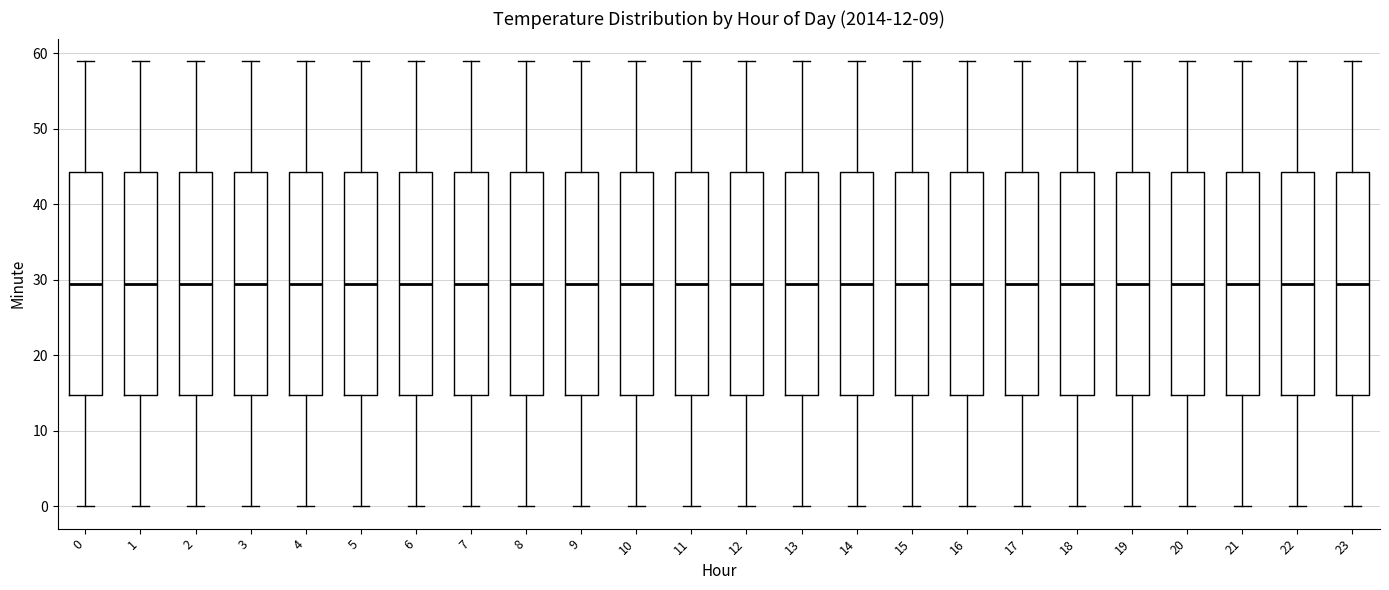

Reading left to right, transcribe this box plot: for each box, give where its median line is, the range the box spans, and where its two whiskers end, as read against the y-axis. The values are not printed on the chart, so give them approximately, as read against the axis.

0: median 30, box 15 to 44, whiskers 0 to 59
1: median 30, box 15 to 44, whiskers 0 to 59
2: median 30, box 15 to 44, whiskers 0 to 59
3: median 30, box 15 to 44, whiskers 0 to 59
4: median 30, box 15 to 44, whiskers 0 to 59
5: median 30, box 15 to 44, whiskers 0 to 59
6: median 30, box 15 to 44, whiskers 0 to 59
7: median 30, box 15 to 44, whiskers 0 to 59
8: median 30, box 15 to 44, whiskers 0 to 59
9: median 30, box 15 to 44, whiskers 0 to 59
10: median 30, box 15 to 44, whiskers 0 to 59
11: median 30, box 15 to 44, whiskers 0 to 59
12: median 30, box 15 to 44, whiskers 0 to 59
13: median 30, box 15 to 44, whiskers 0 to 59
14: median 30, box 15 to 44, whiskers 0 to 59
15: median 30, box 15 to 44, whiskers 0 to 59
16: median 30, box 15 to 44, whiskers 0 to 59
17: median 30, box 15 to 44, whiskers 0 to 59
18: median 30, box 15 to 44, whiskers 0 to 59
19: median 30, box 15 to 44, whiskers 0 to 59
20: median 30, box 15 to 44, whiskers 0 to 59
21: median 30, box 15 to 44, whiskers 0 to 59
22: median 30, box 15 to 44, whiskers 0 to 59
23: median 30, box 15 to 44, whiskers 0 to 59